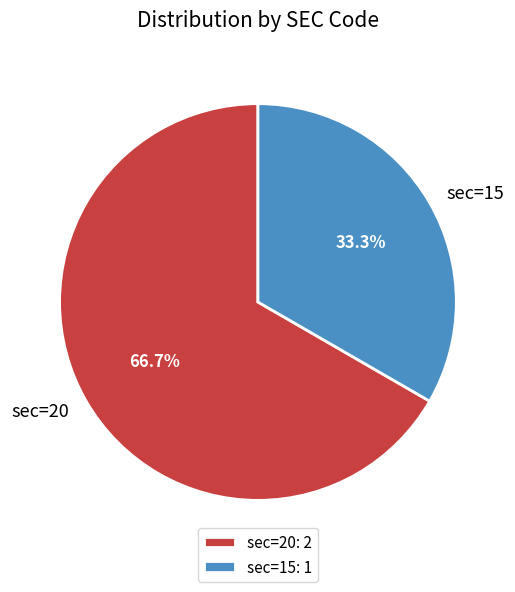

Is there a majority slice in this chart?

Yes